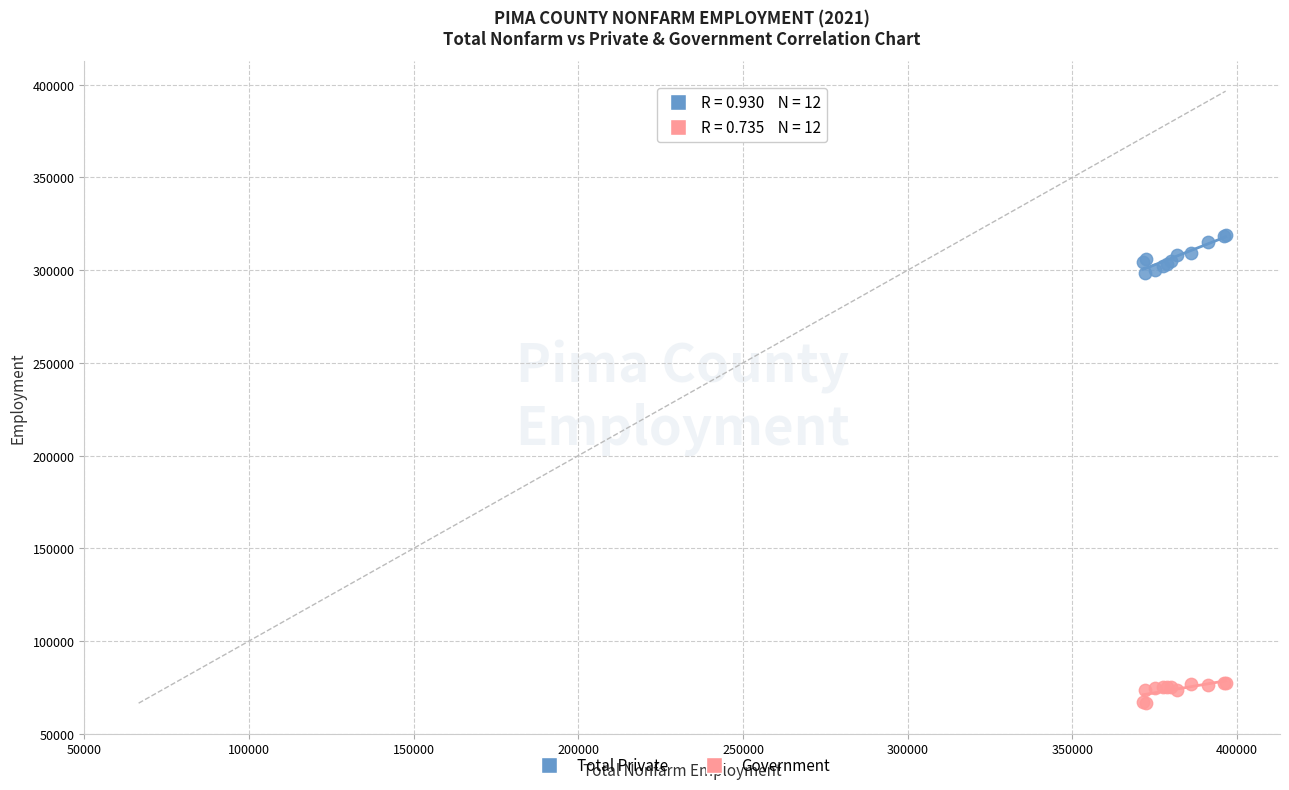

What are all the series names shown in the legend?

Total Private, Government